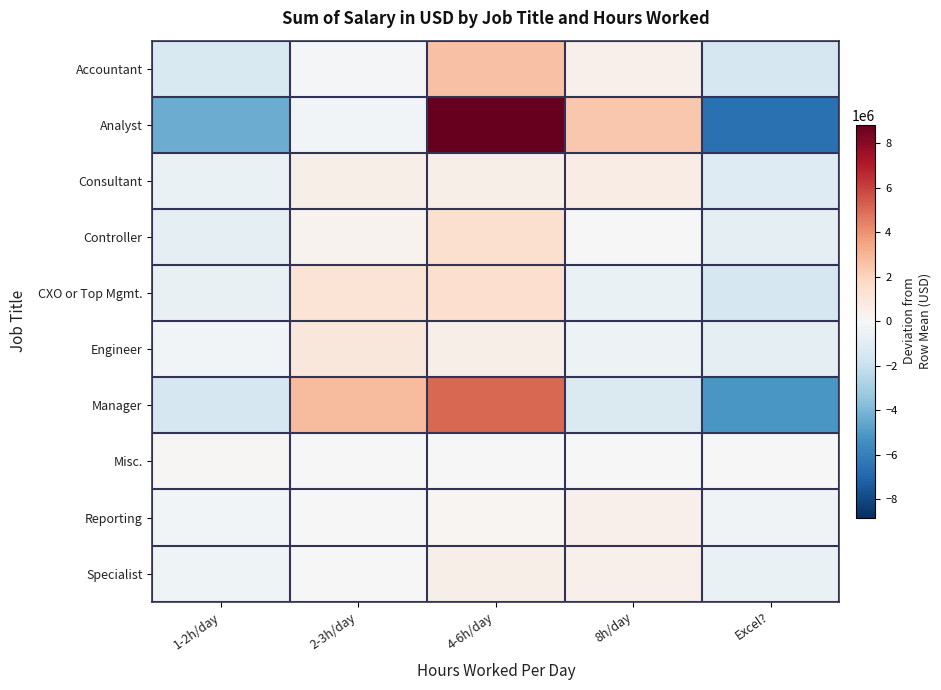

Reading left to right, list all the values displayed in this chart.

Accountant: 1-2h/day=-1376101.9	2-3h/day=-185238.0	4-6h/day=2572197.4	8h/day=452446.4	Excel?=-1463303.9
Analyst: 1-2h/day=-4381852.6	2-3h/day=-225117.2	4-6h/day=8815693.4	8h/day=2355374.1	Excel?=-6564097.7
Consultant: 1-2h/day=-585628.3	2-3h/day=541510.8	4-6h/day=542021.2	8h/day=635209.5	Excel?=-1133113.2
Controller: 1-2h/day=-797397.2	2-3h/day=290043.3	4-6h/day=1406866.6	8h/day=-27120.1	Excel?=-872392.6
CXO or Top Mgmt.: 1-2h/day=-665456.6	2-3h/day=1194310.6	4-6h/day=1499575.4	8h/day=-569441.2	Excel?=-1458988.1
Engineer: 1-2h/day=-270454.4	2-3h/day=968092.5	4-6h/day=506255.1	8h/day=-438508.9	Excel?=-765384.2
Manager: 1-2h/day=-1449068.5	2-3h/day=2783777.1	4-6h/day=5056639.4	8h/day=-1290260.4	Excel?=-5101087.7
Misc.: 1-2h/day=100127.7	2-3h/day=-22621.0	4-6h/day=30159.8	8h/day=-43333.3	Excel?=-64333.3
Reporting: 1-2h/day=-272643.6	2-3h/day=29019.8	4-6h/day=140229.4	8h/day=428325.5	Excel?=-324931.0
Specialist: 1-2h/day=-409313.1	2-3h/day=19197.1	4-6h/day=523204.0	8h/day=477004.3	Excel?=-610092.3